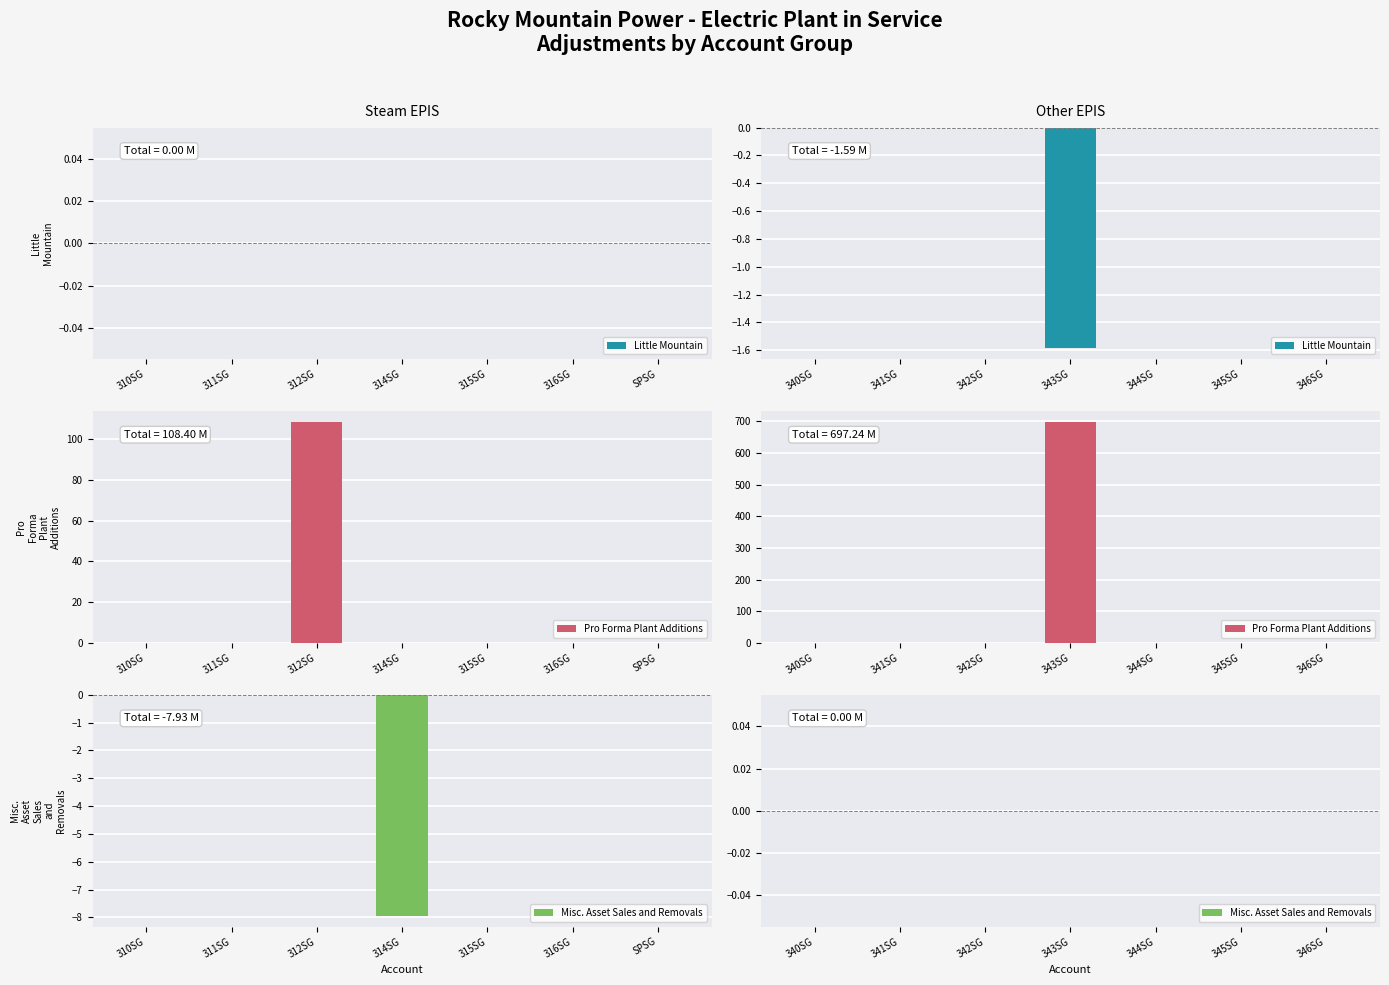

Is it true that Little Mountain equals -1.6 at 343SG?

True